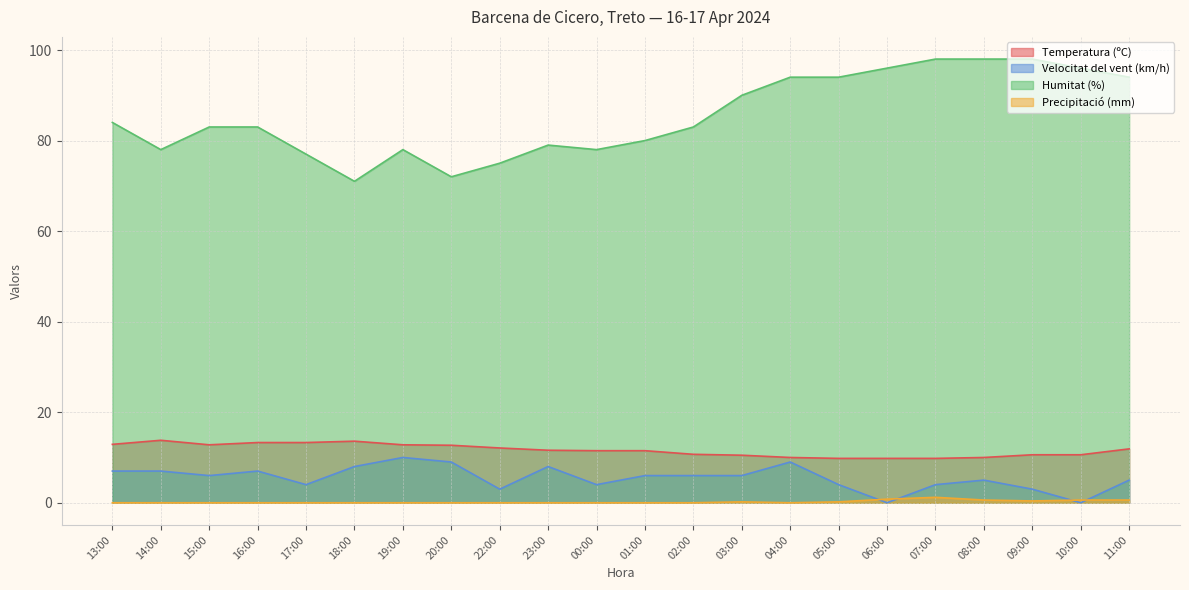

In Velocitat del vent (km/h), how many points are higher than both neighbors (excluding endpoints)?

5